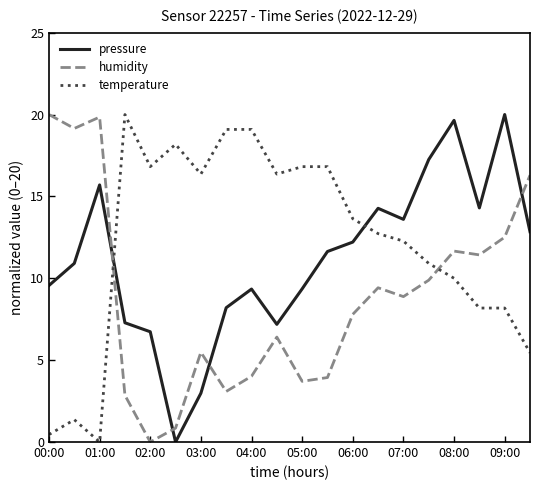

What is the difference between the maximum and minimum values in the pressure series?

20.0